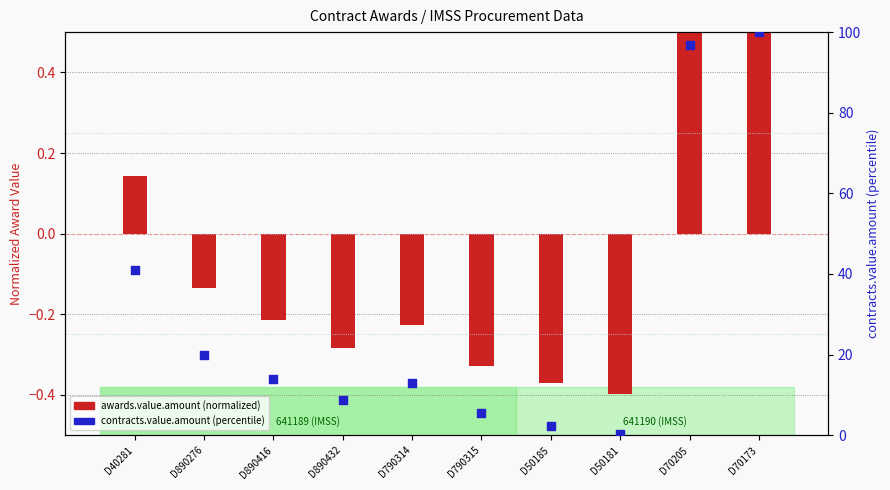

Which series has the widest spread of Y values?

contracts.value.amount